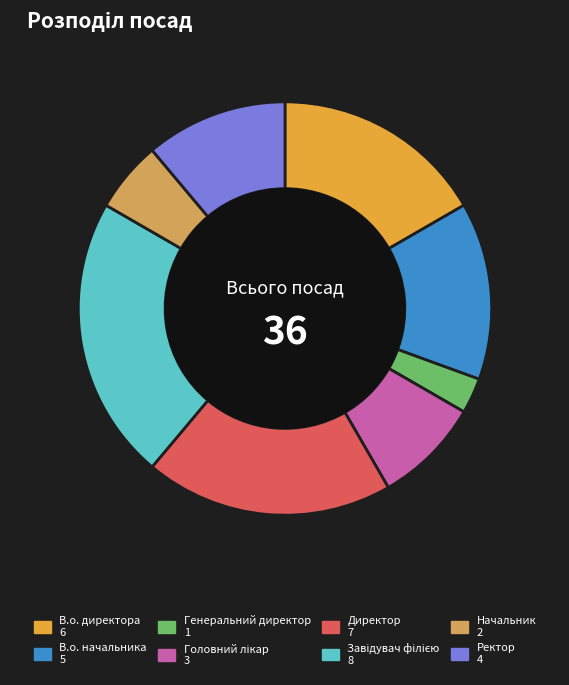

How much of the chart is everything except В.о. начальника?

86.1%